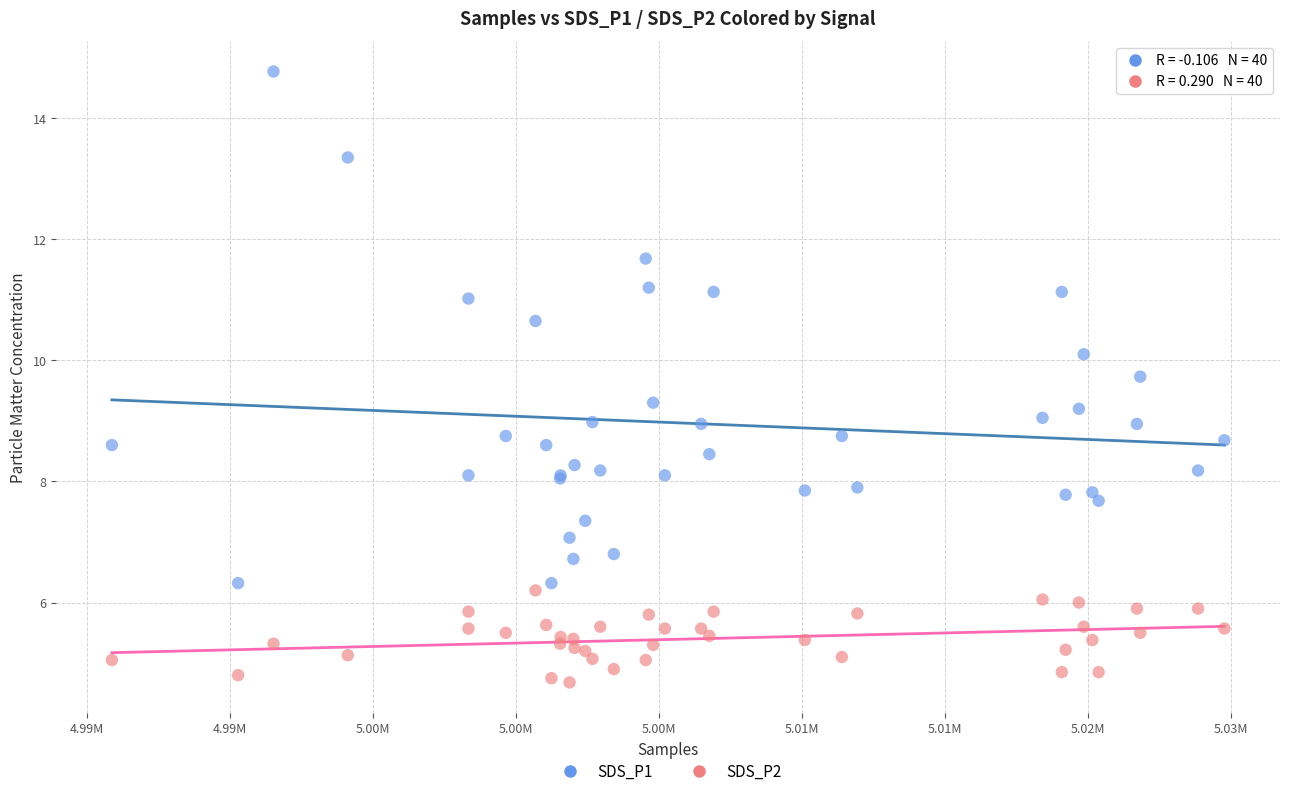

Which series reaches the minimum Y coordinate?

SDS_P2